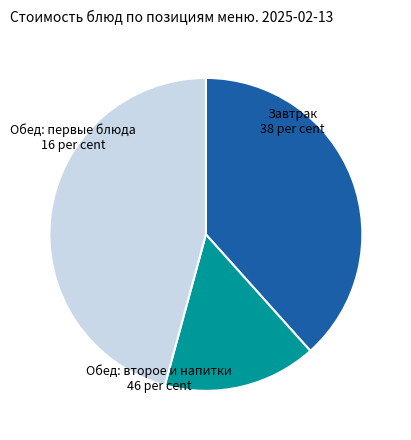

Is there a majority slice in this chart?

No